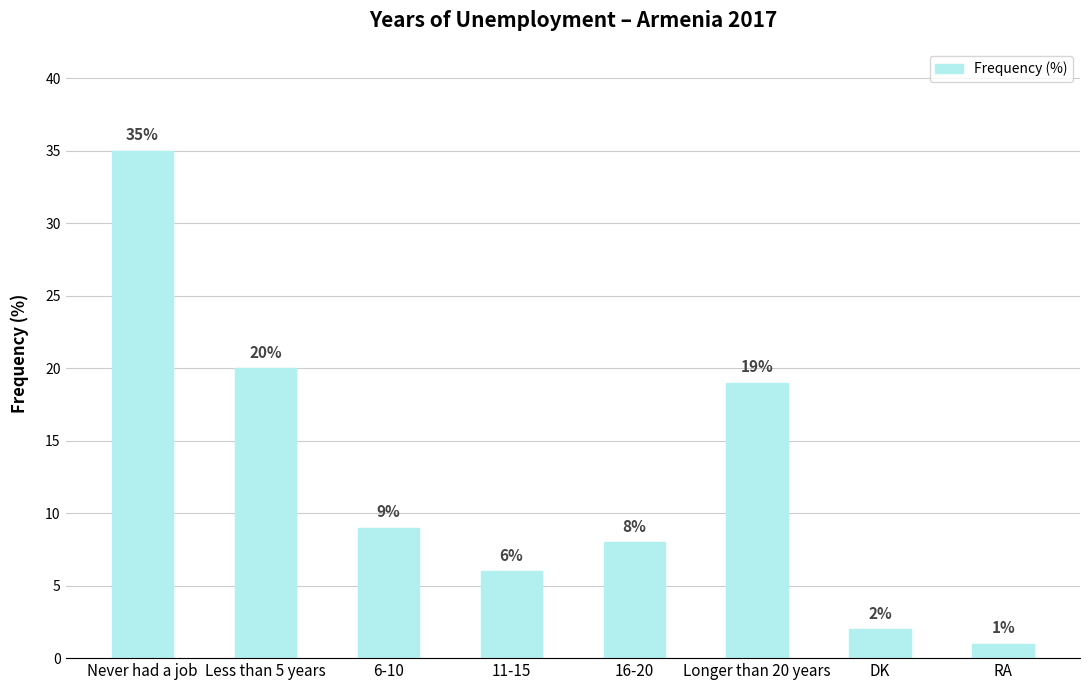

The value at Longer than 20 years is 7. True or false?

False